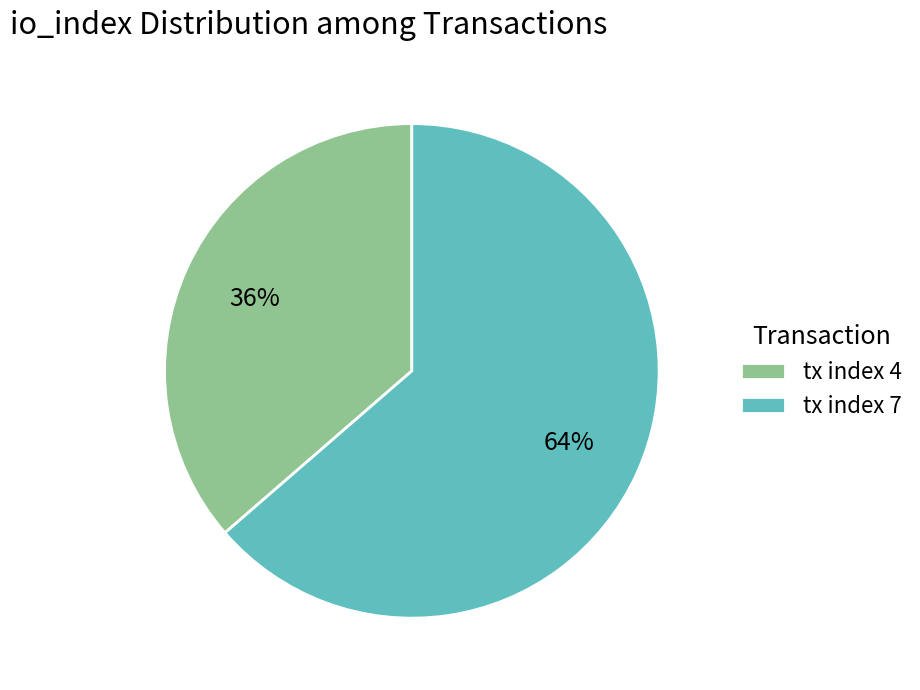

How many slices are in this pie chart?

2